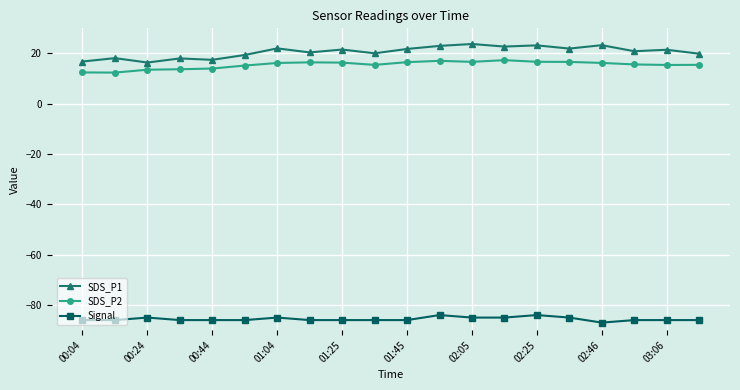

What is the value of the SDS_P1 point at the 5th from the left?

17.5